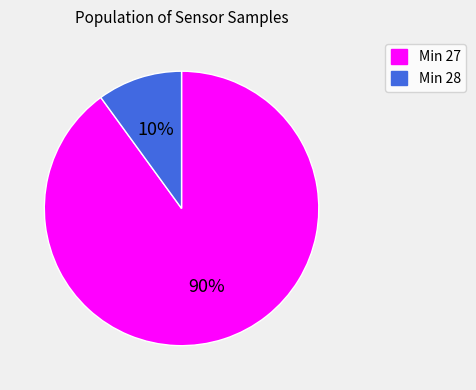

Is the sum of Min 28 and Min 27 greater than half?

Yes